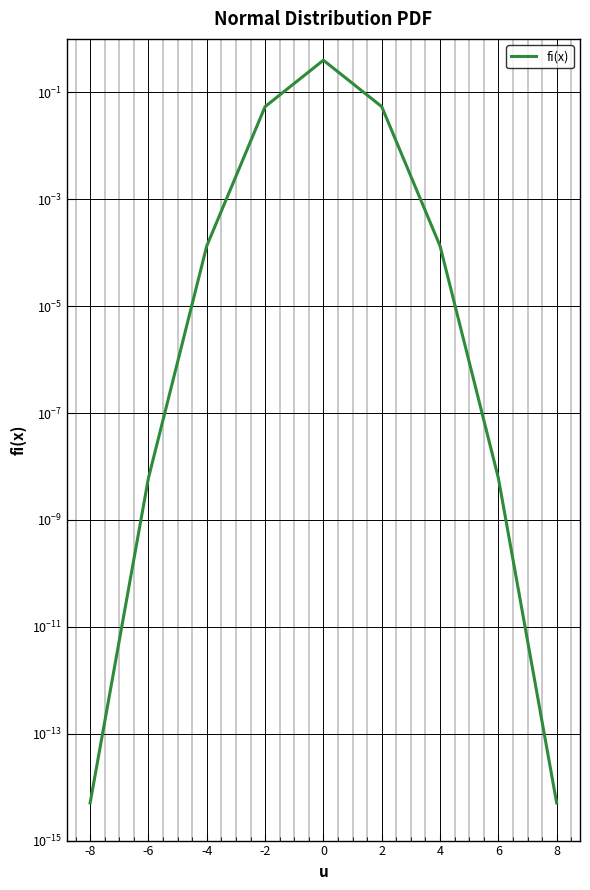

What is the change in value from -2 to 4?

-0.1